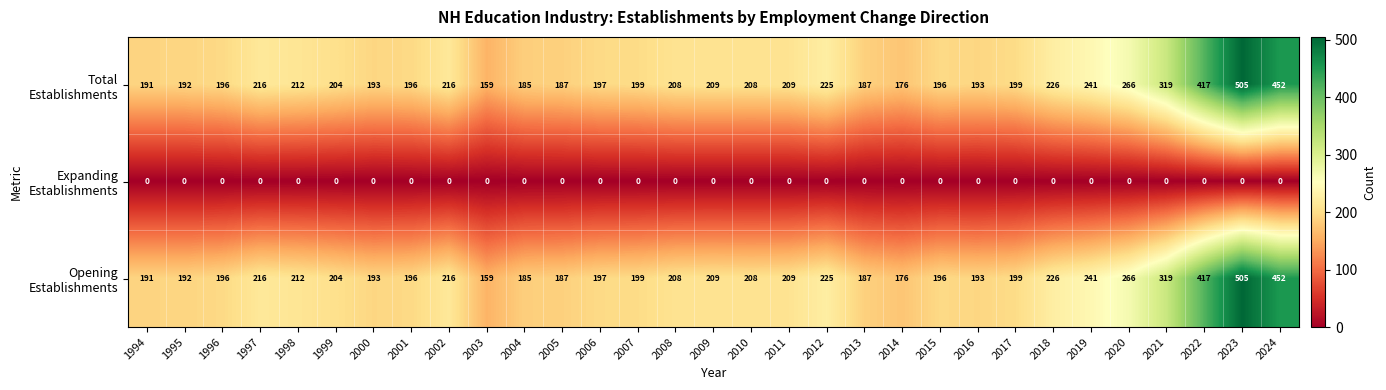

How many series are shown in this chart?

3